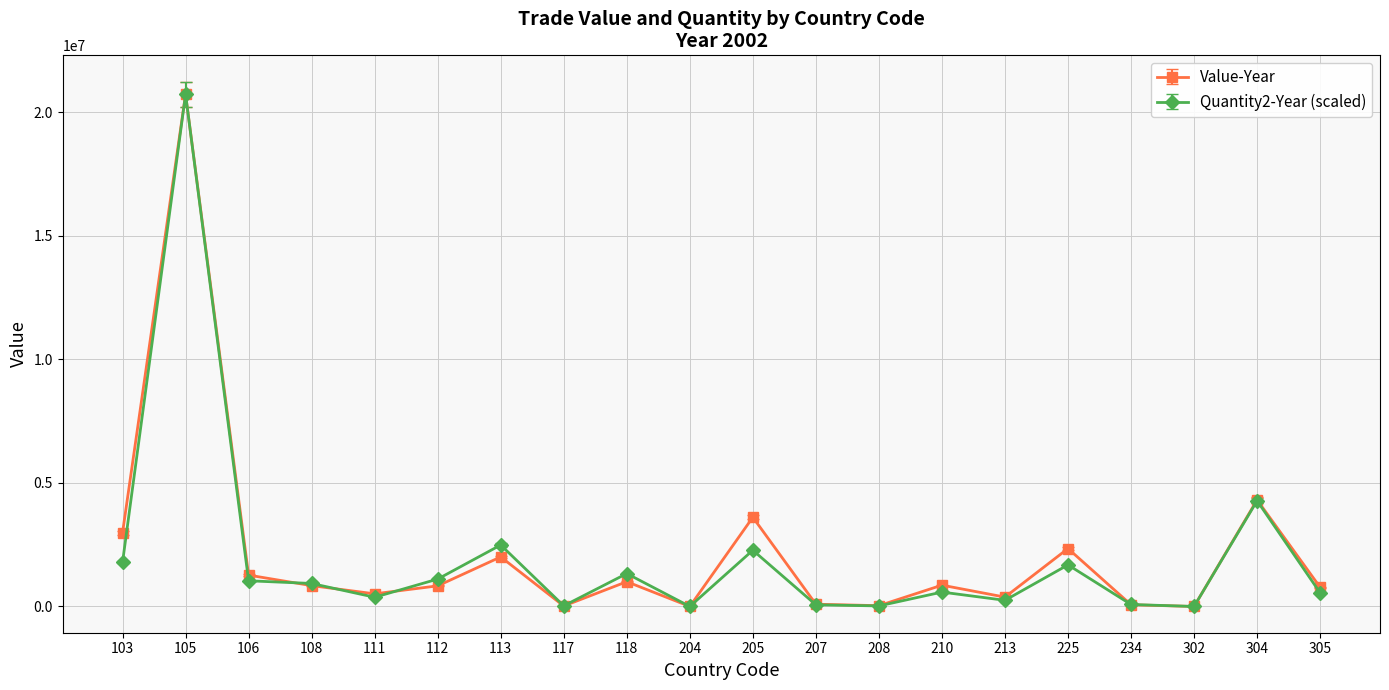

Which category has the highest value across all series?

105